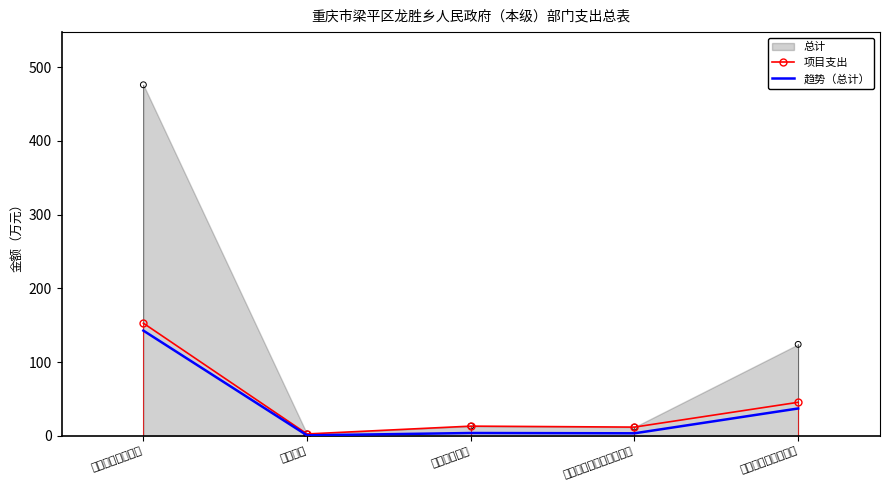

At which category is the sum across all series the highest?

一般公共服务支出